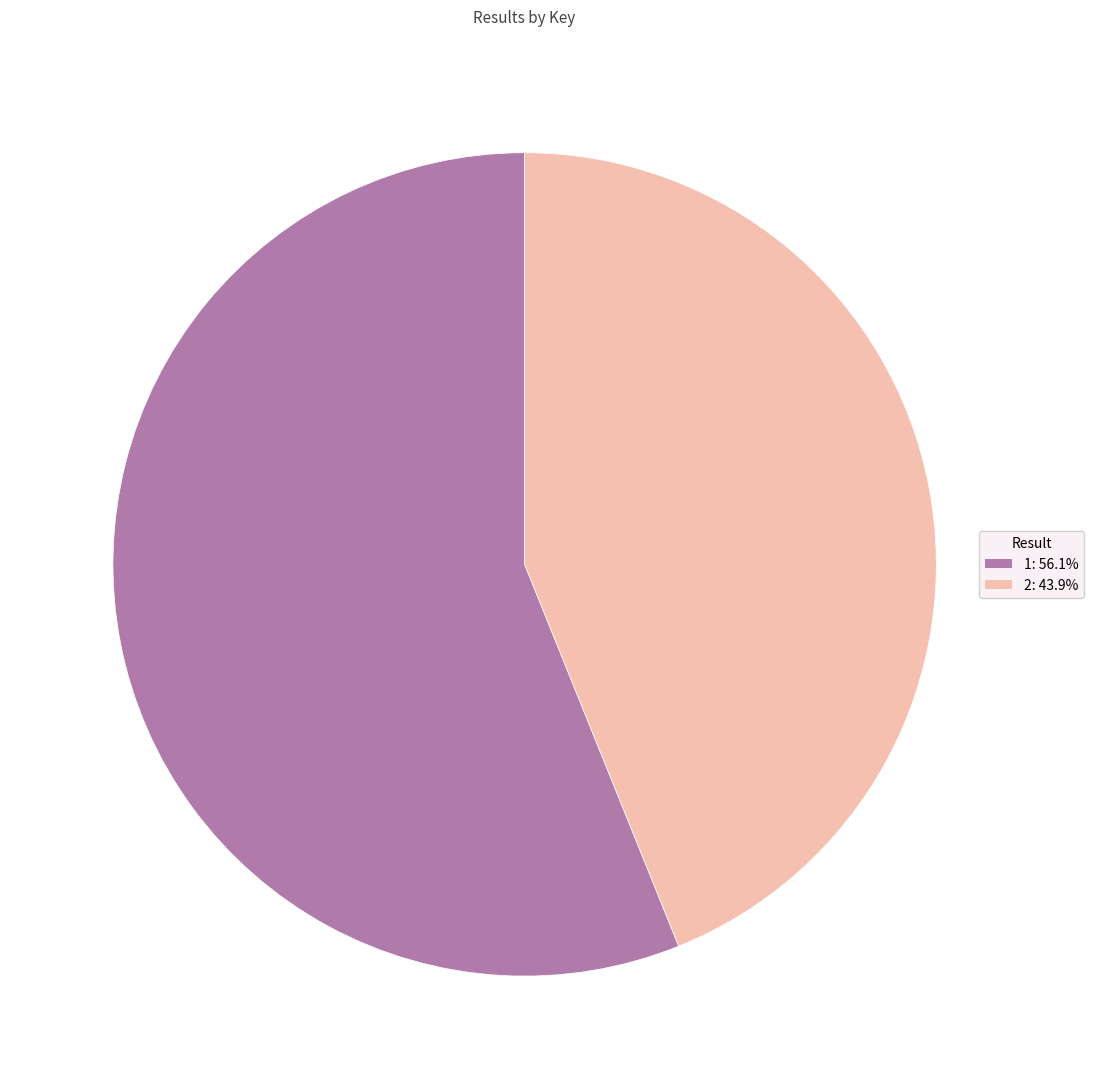

Is it true that 2 is 55% of the pie?

False